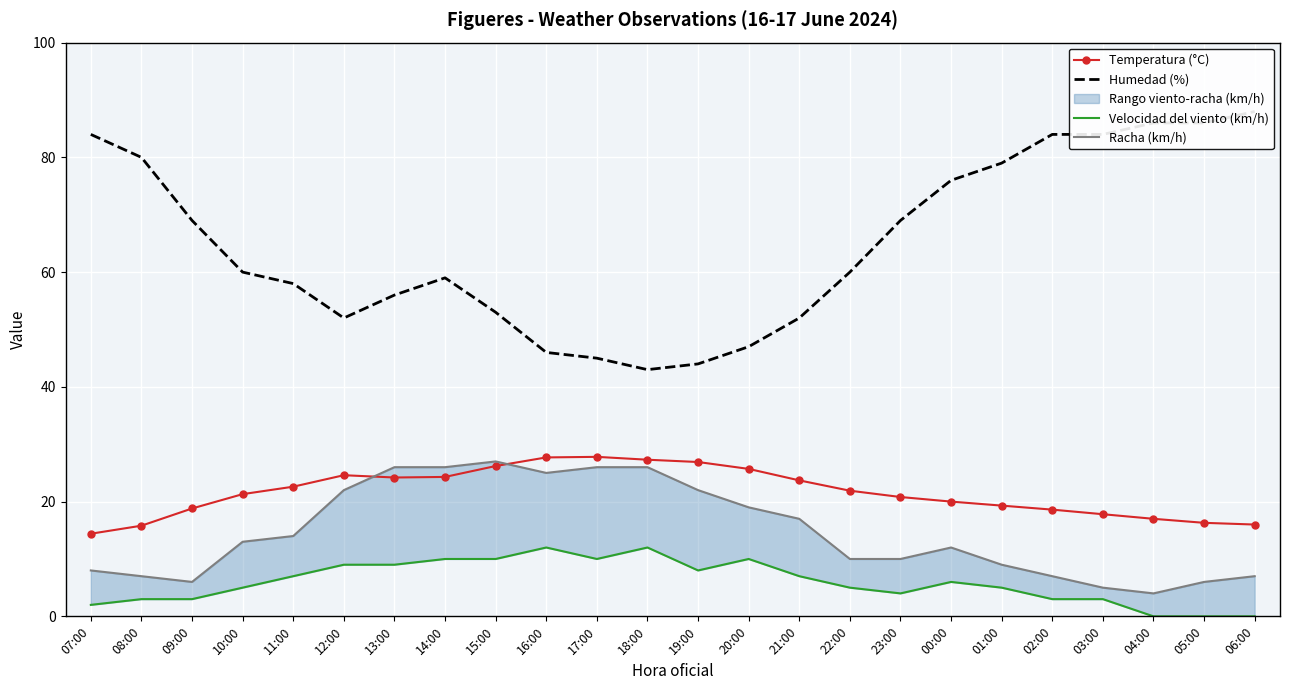

How many data points does each series have?

24